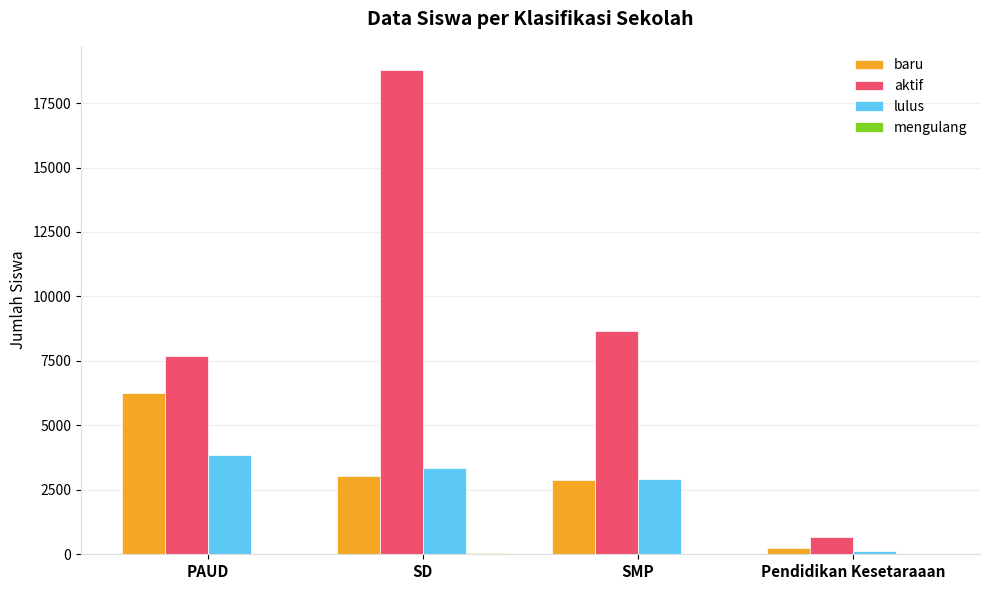

The value of lulus at SMP is 2010. True or false?

False